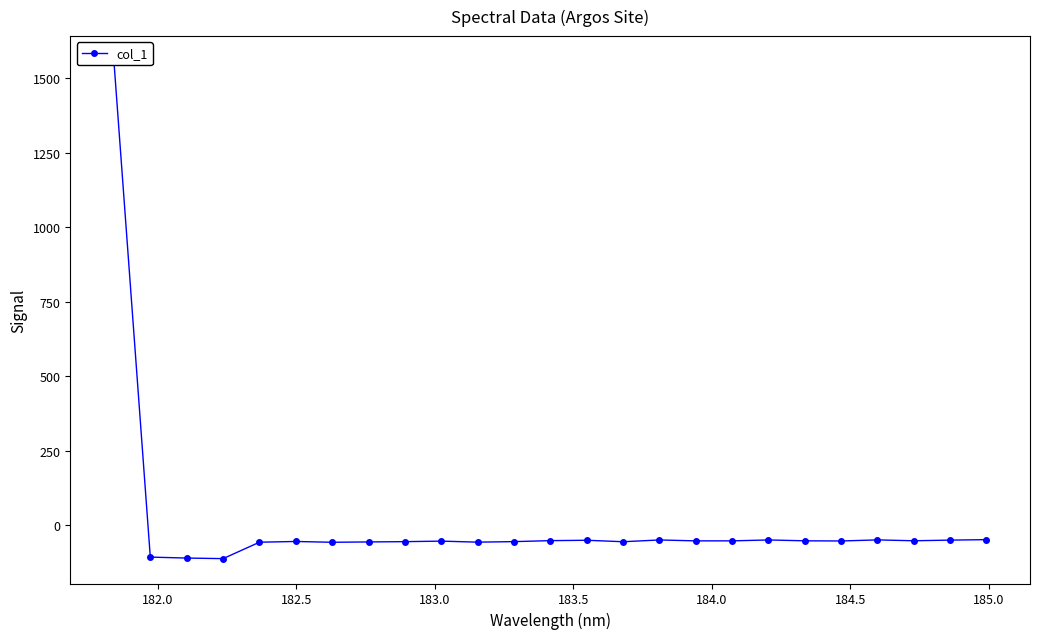

How many series are shown in this chart?

1